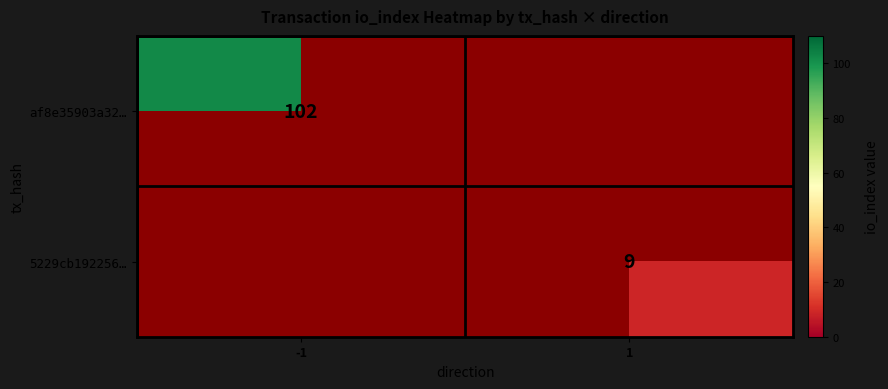

The value of af8e35903a32… at -1 is 102. True or false?

True